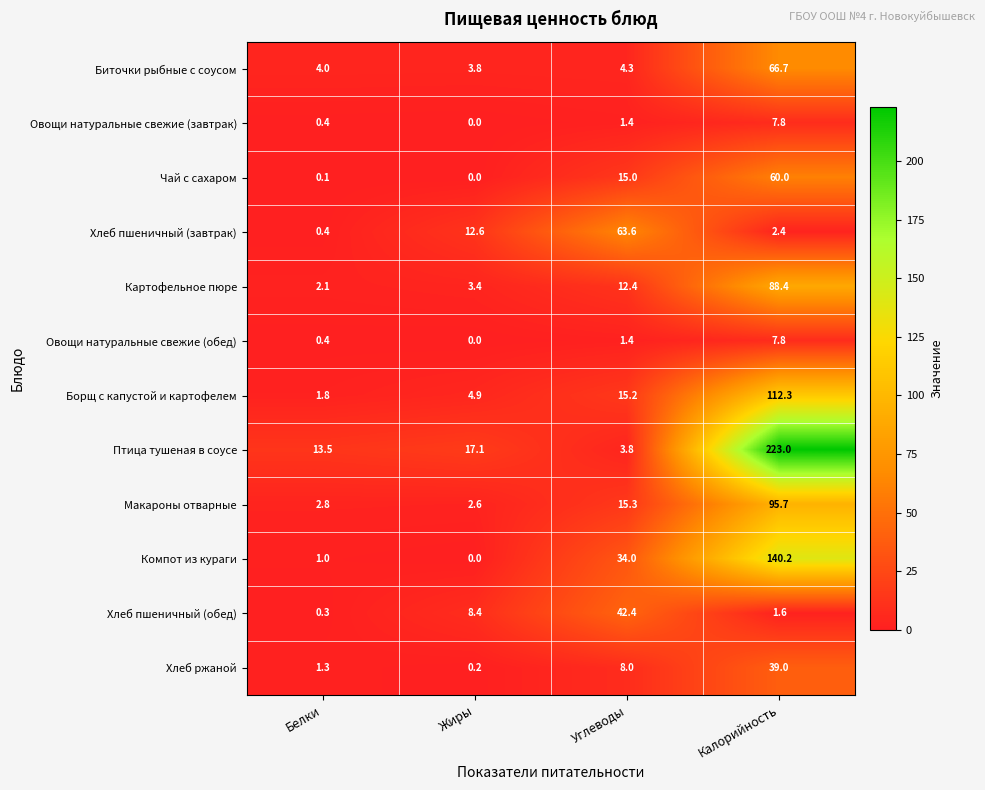

Which label corresponds to the largest value in the chart?

Калорийность